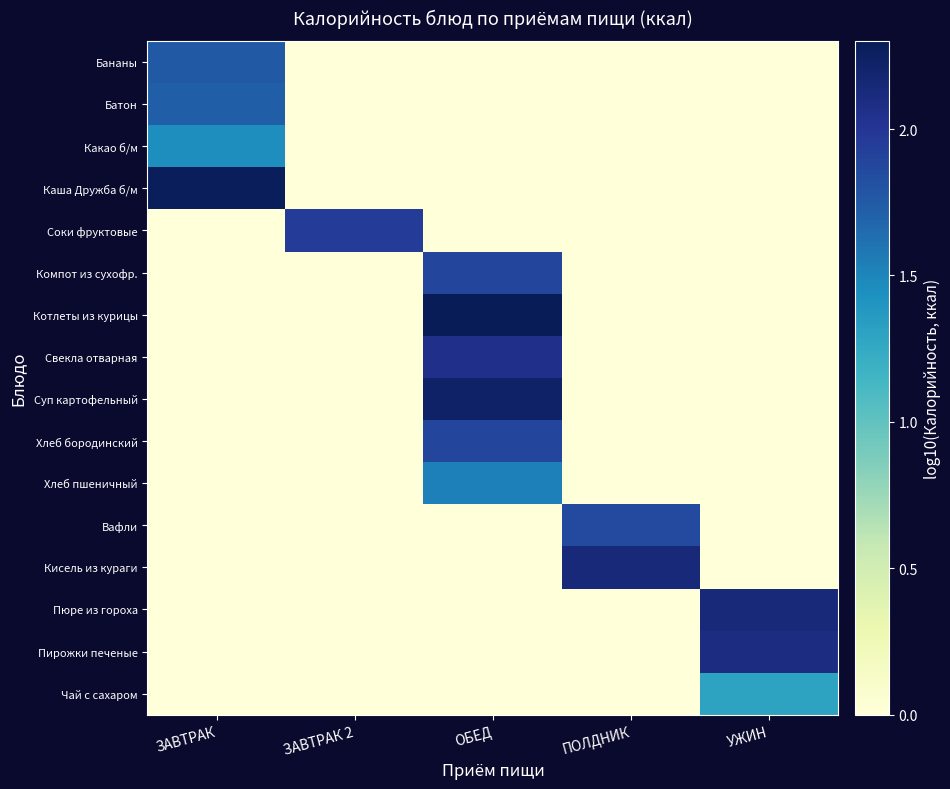

At how many categories does at least one series exceed 0?

5